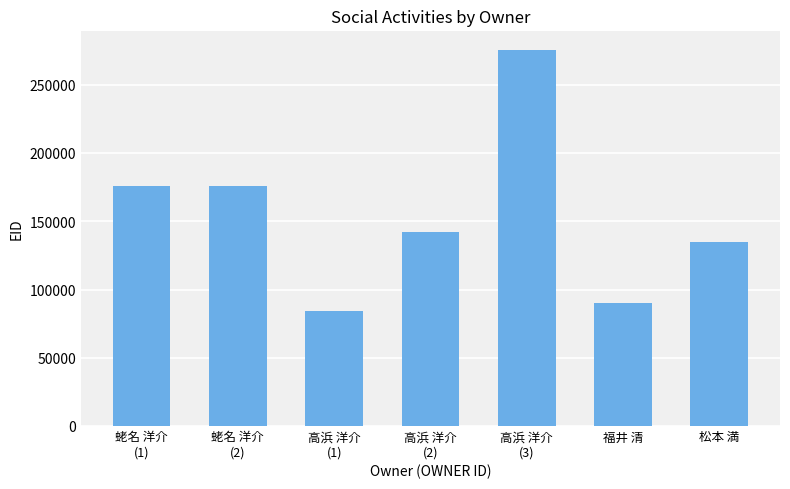

The chart shows a value of 276030 at 高浜 洋介
(3). True or false?

True